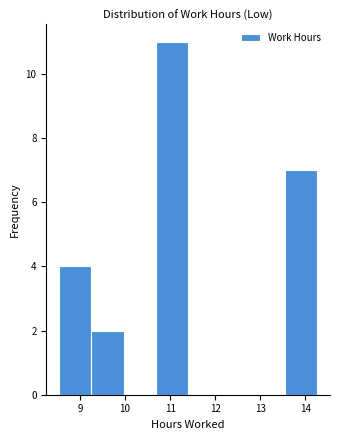

Which range on the x-axis has the tallest bar?

10.7 to 11.4